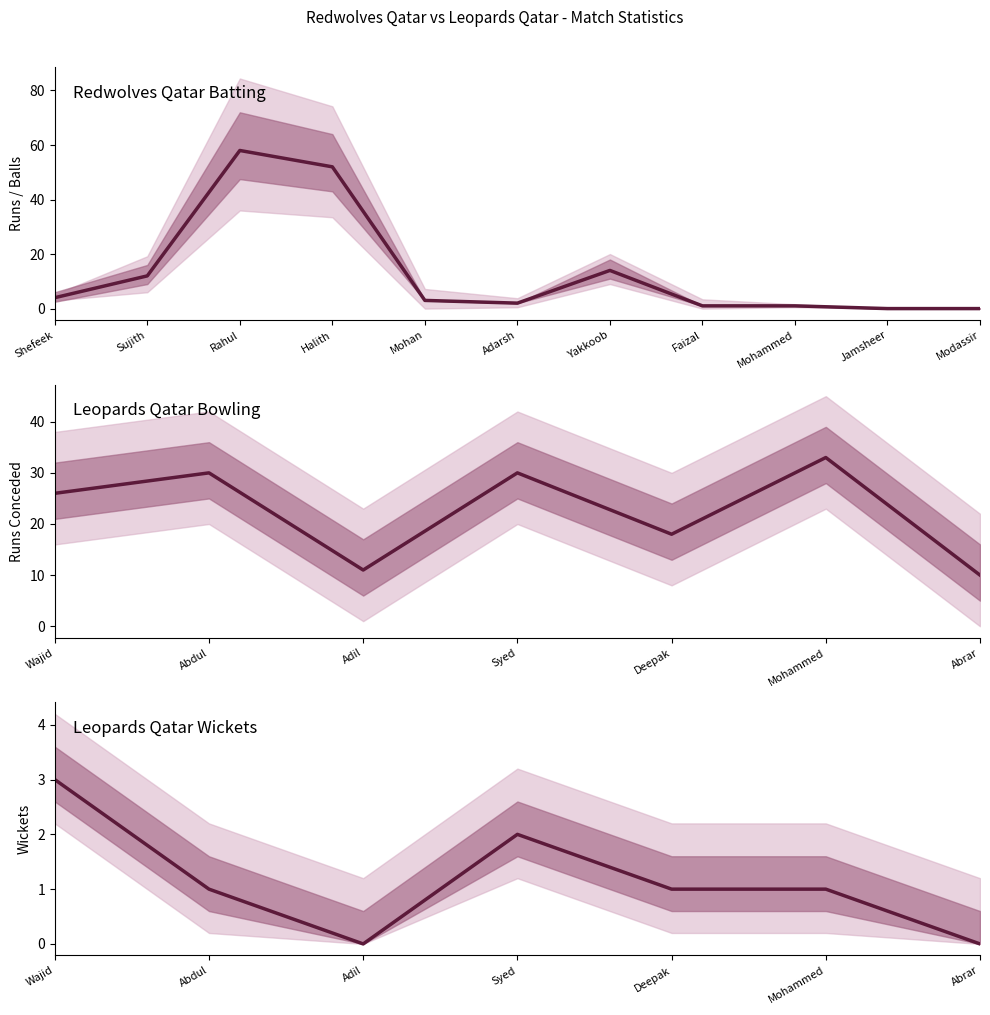

What is the difference between the highest and lowest values at 4?

7